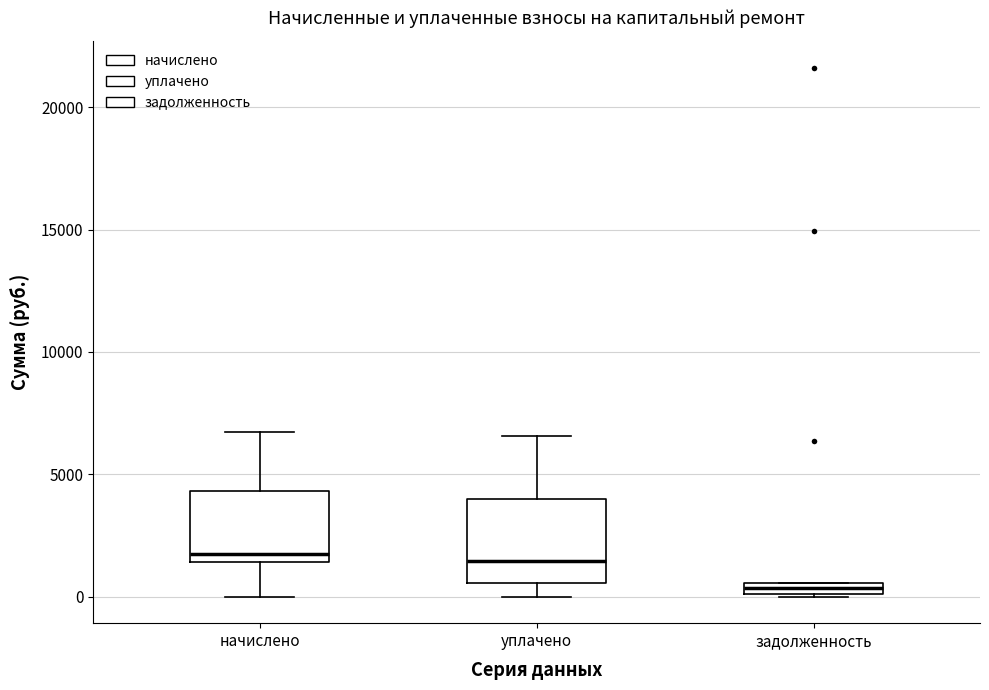

Where is the upper edge of the box for задолженность on the y-axis? The values are not printed on the chart, so give them approximately, as read against the axis.

500